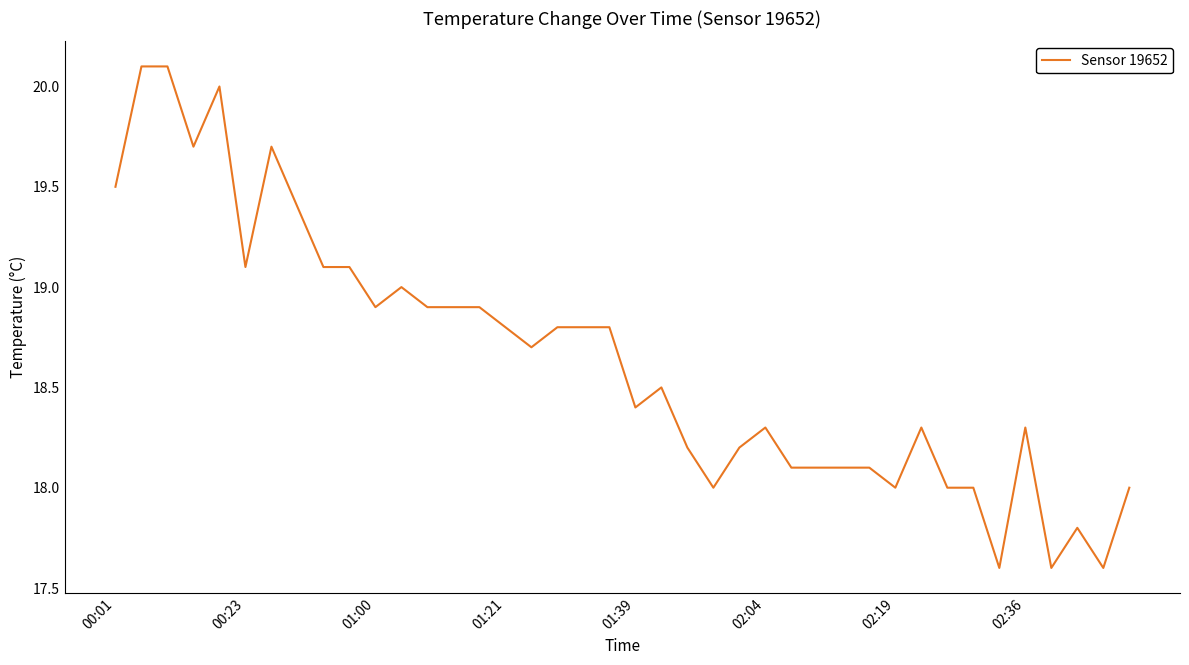

What is the difference between the maximum and minimum values?

2.5